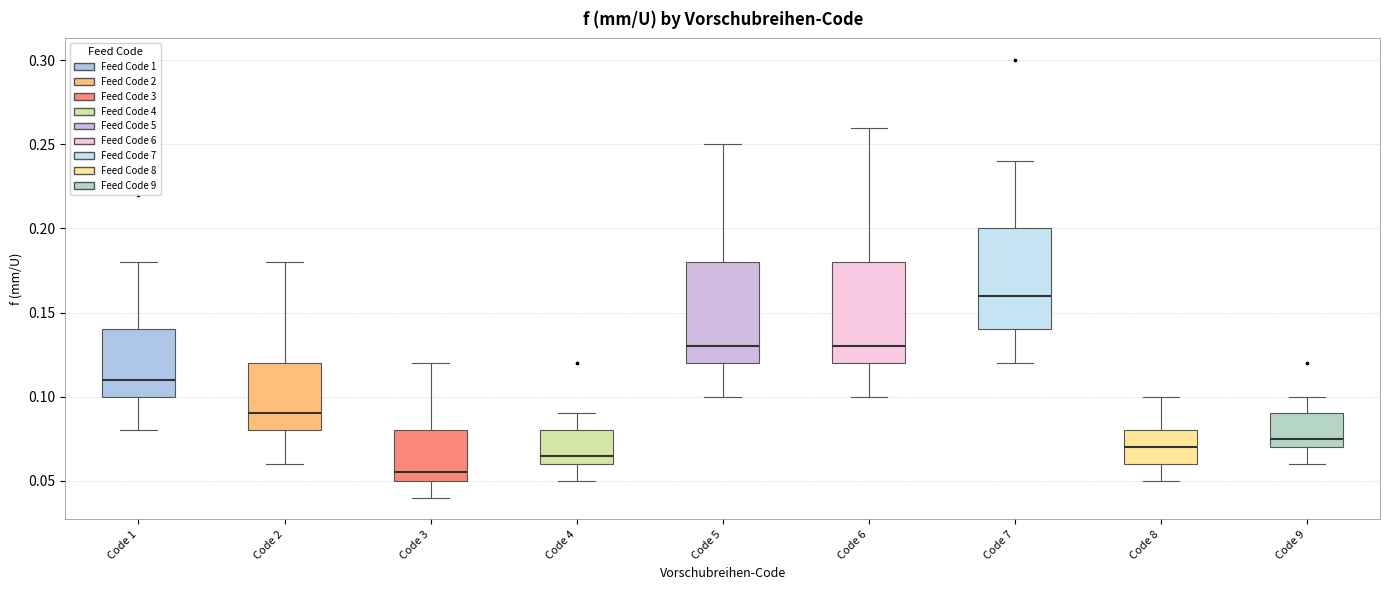

Reading left to right, read every box against the y-axis: the position of its median line, the range the box covers, and the ends of its whiskers. The values are not printed on the chart, so give them approximately, as read against the axis.

Code 1: median 0.110, box 0.100 to 0.140, whiskers 0.080 to 0.180
Code 2: median 0.090, box 0.080 to 0.120, whiskers 0.060 to 0.180
Code 3: median 0.055, box 0.050 to 0.080, whiskers 0.040 to 0.120
Code 4: median 0.065, box 0.060 to 0.080, whiskers 0.050 to 0.090
Code 5: median 0.130, box 0.120 to 0.180, whiskers 0.100 to 0.250
Code 6: median 0.130, box 0.120 to 0.180, whiskers 0.100 to 0.260
Code 7: median 0.160, box 0.140 to 0.200, whiskers 0.120 to 0.240
Code 8: median 0.070, box 0.060 to 0.080, whiskers 0.050 to 0.100
Code 9: median 0.075, box 0.070 to 0.090, whiskers 0.060 to 0.100